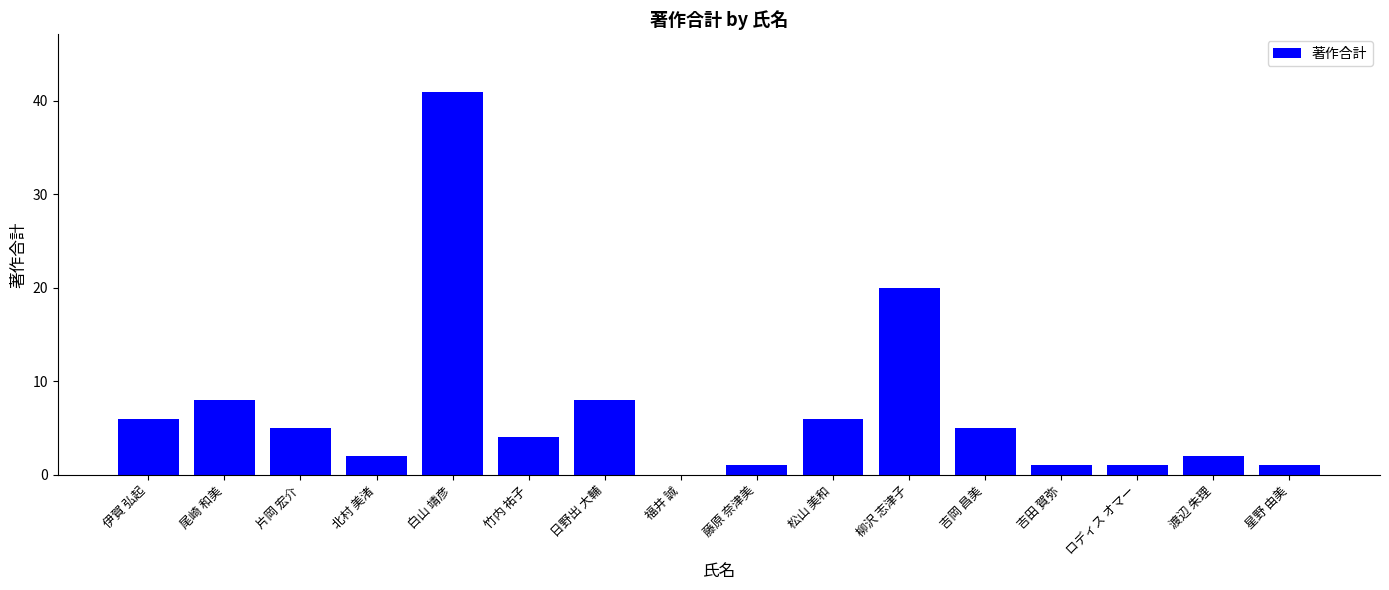

Between 福井 誠 and ロディス オマー, which is larger?

ロディス オマー